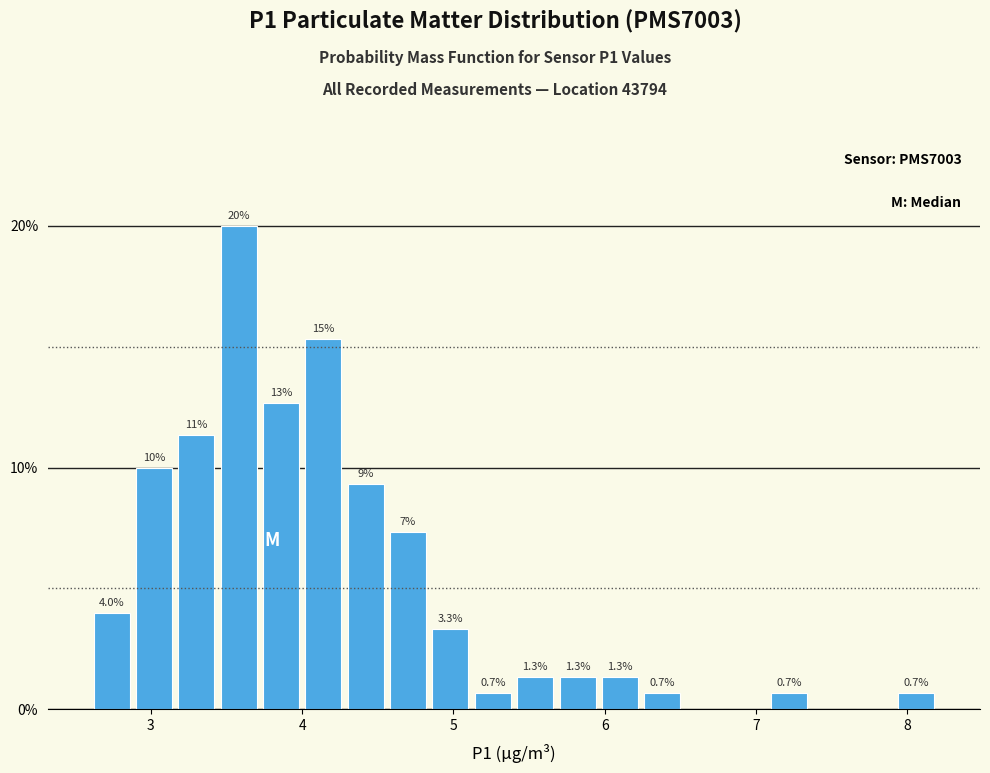

Read against the x-axis, roughly where is the centre of the tallest bar?

3.6